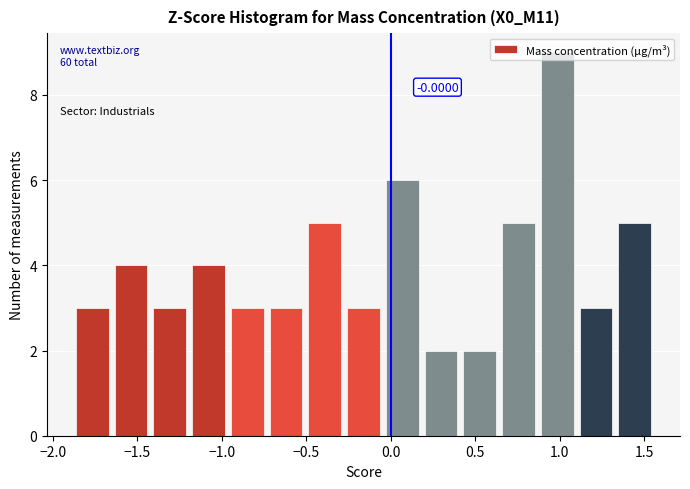

Which range on the x-axis has the tallest bar?

0.85 to 1.10